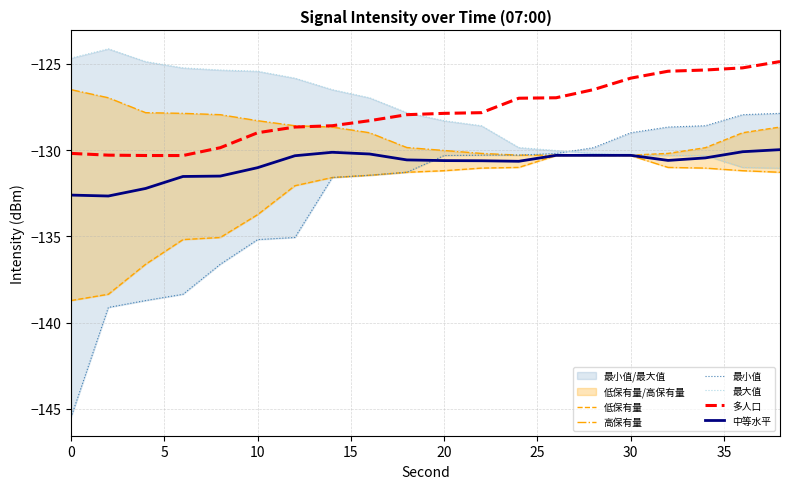

How many lines are shown in the chart?

6